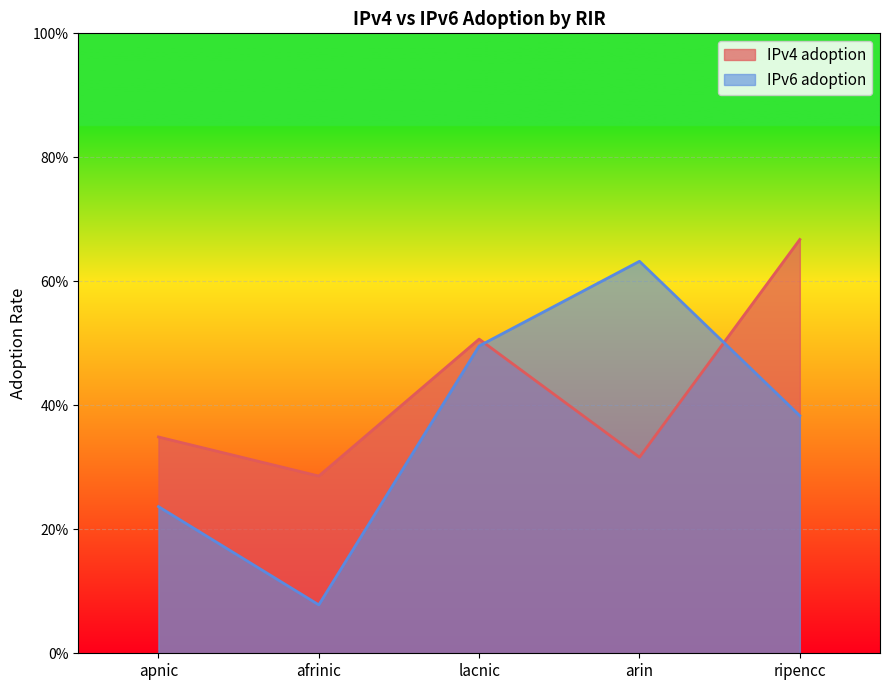

Rank the series by their average value, from highest to lowest.

IPv4 adoption, IPv6 adoption